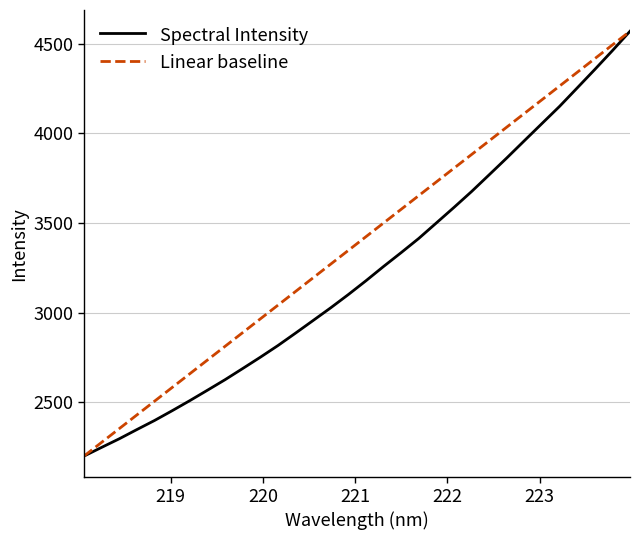

Rank the series by their average value, from highest to lowest.

Linear baseline, Spectral Intensity